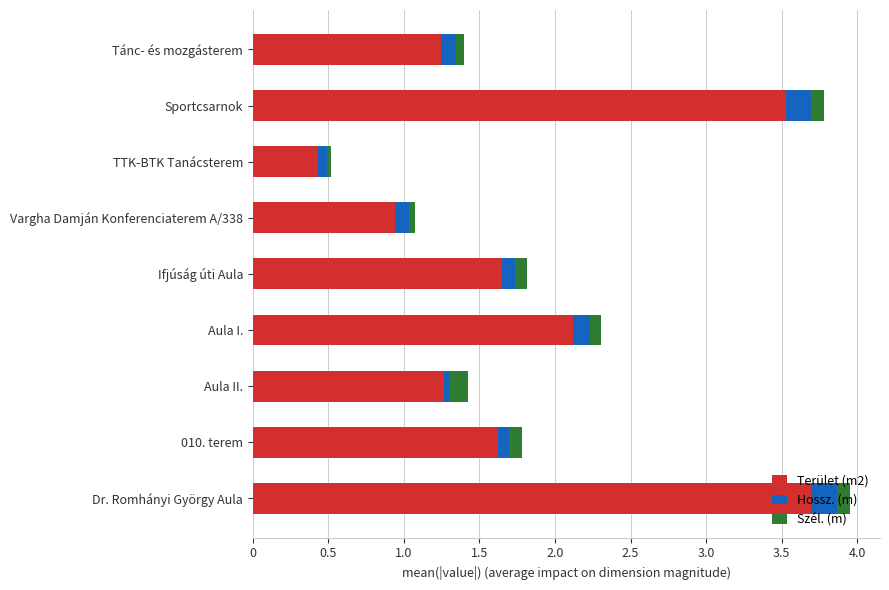

What is the difference between the maximum and second lowest values in the Terület (m2) series?

2.8